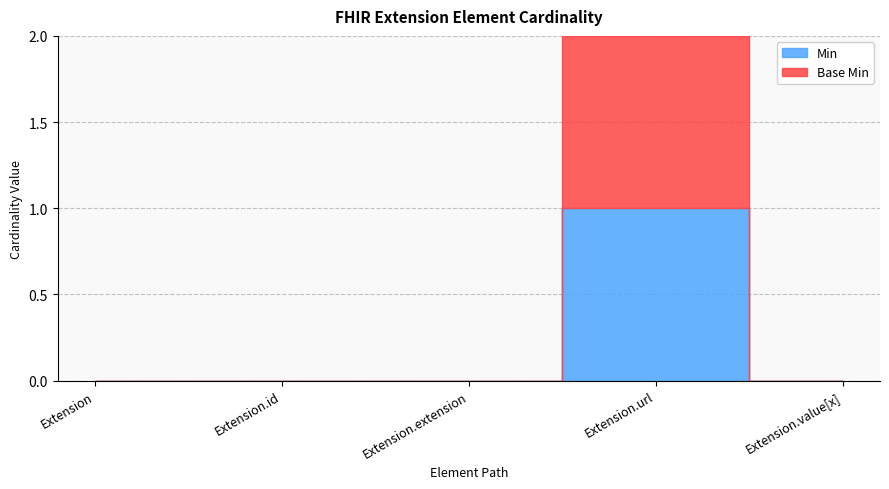

Does the chart display data point markers on the line(s)?

No